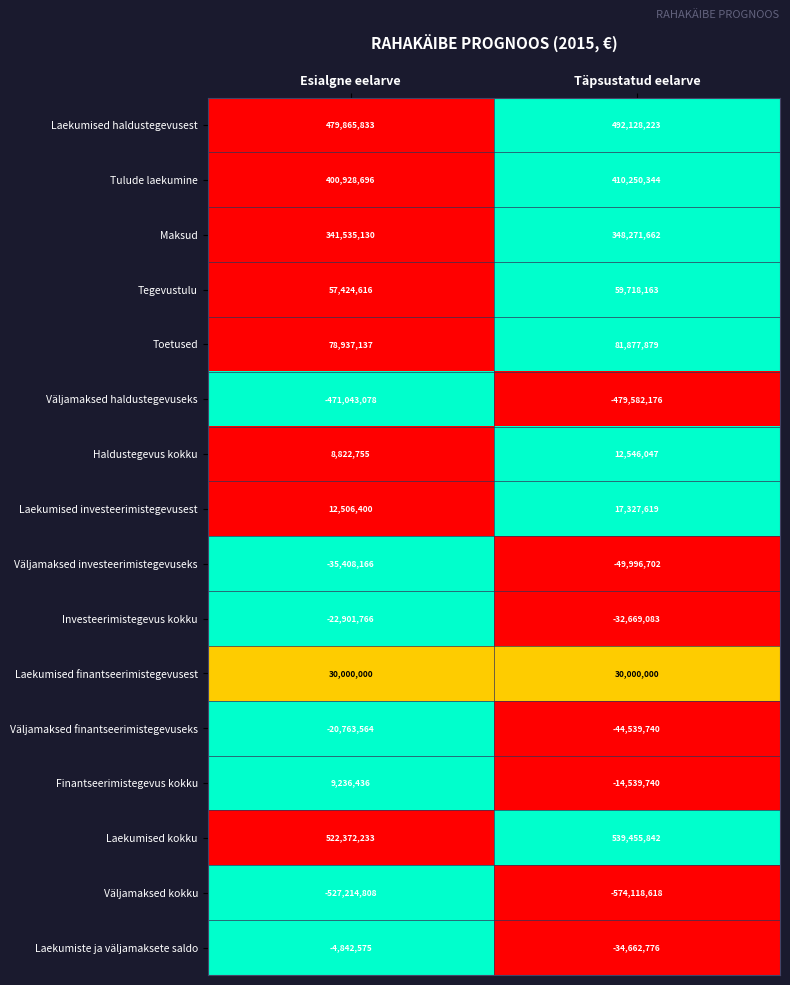

At which category does the chart reach its minimum across all series?

Täpsustatud eelarve